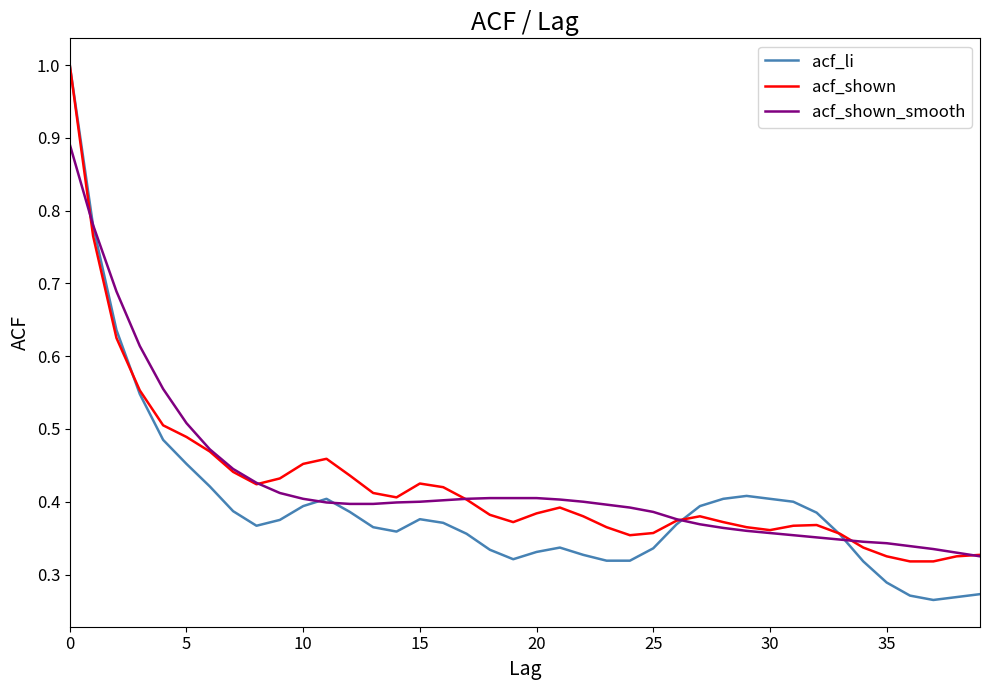

In acf_li, how many points are higher than both neighbors (excluding endpoints)?

4